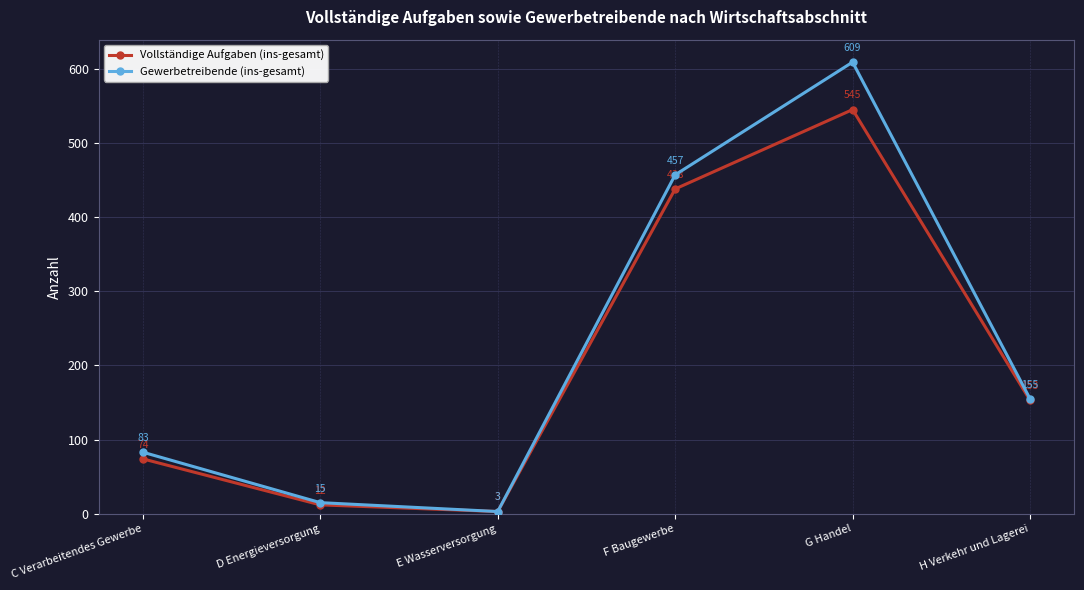

Where is Vollständige Aufgaben (ins-gesamt) nearest to the value 274?

H Verkehr und Lagerei